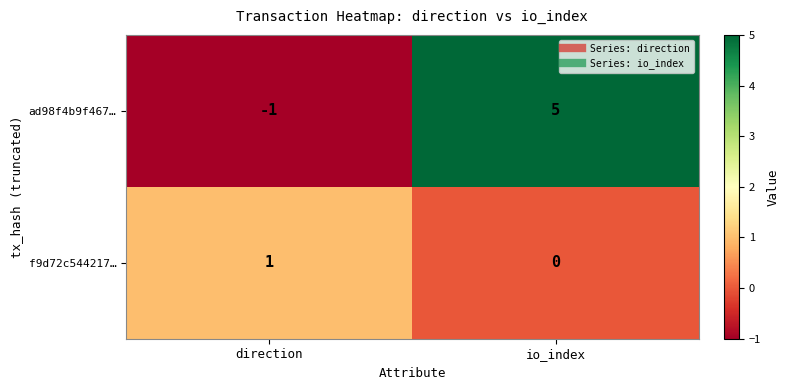

The value of ad98f4b9f467… at direction is 0. True or false?

False